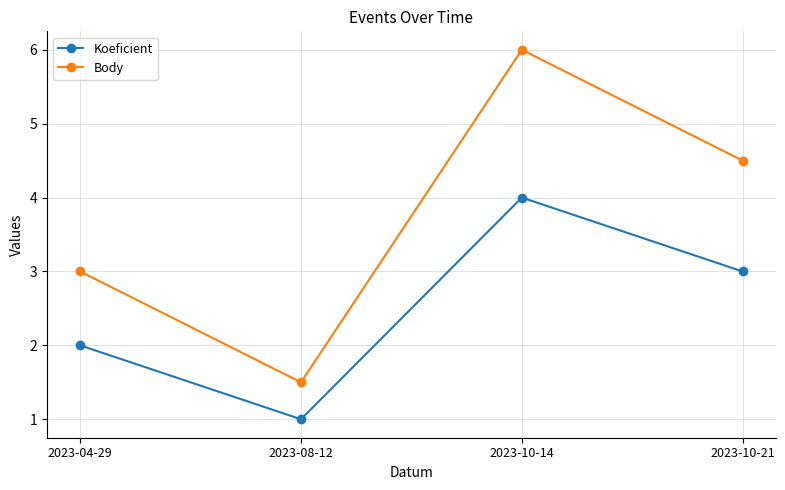

What is the difference between the highest and lowest values at 2023-04-29?

1.0